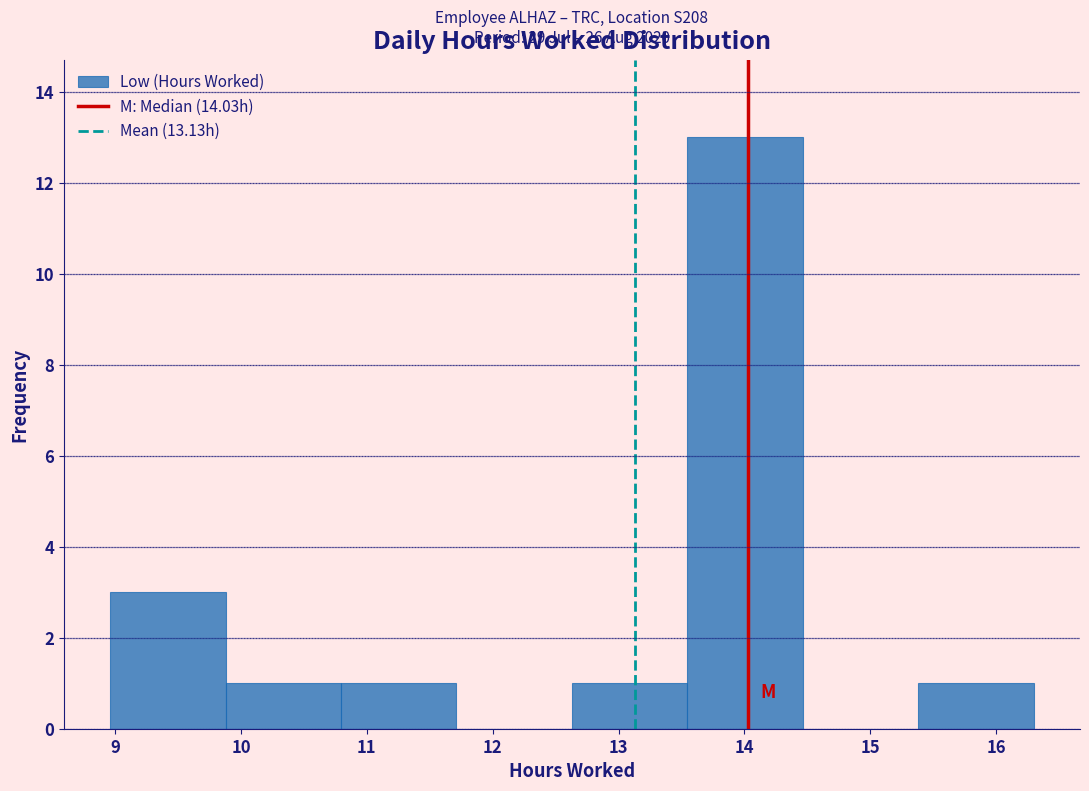

Which range on the x-axis has the tallest bar?

13.5 to 14.5